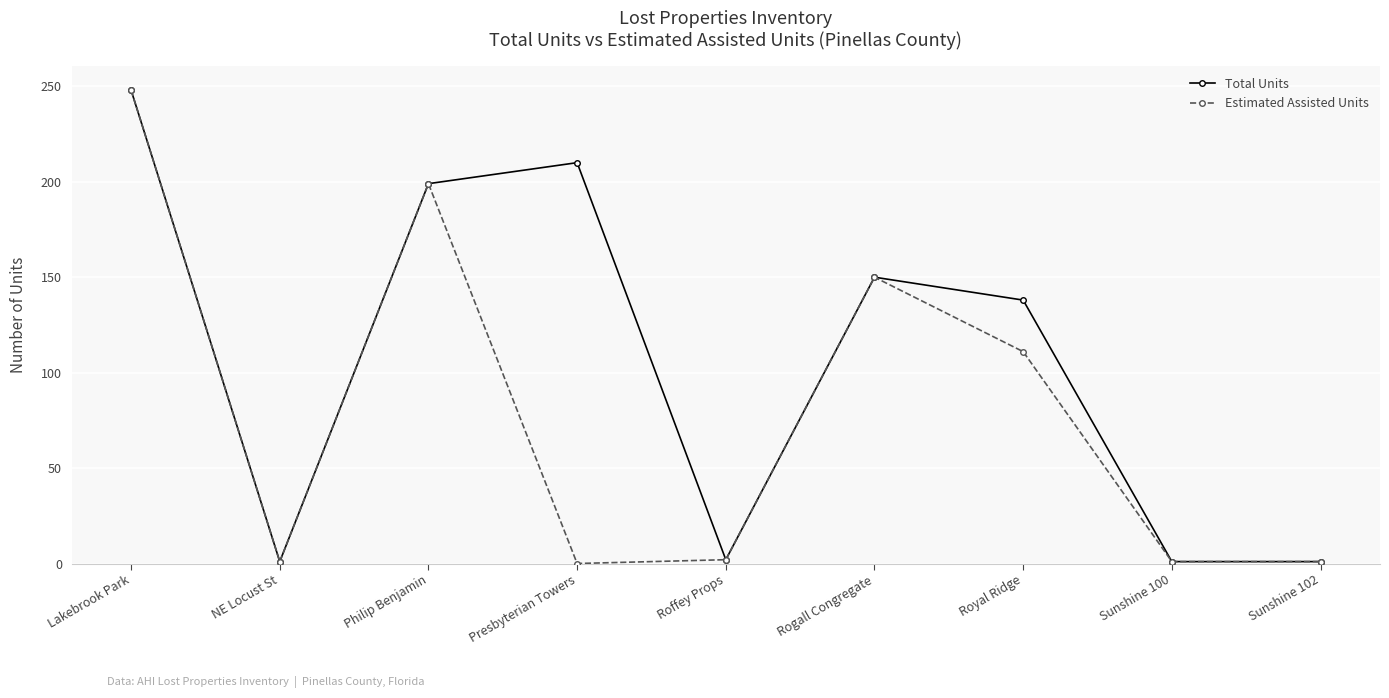

How many distinct data groups are displayed?

2